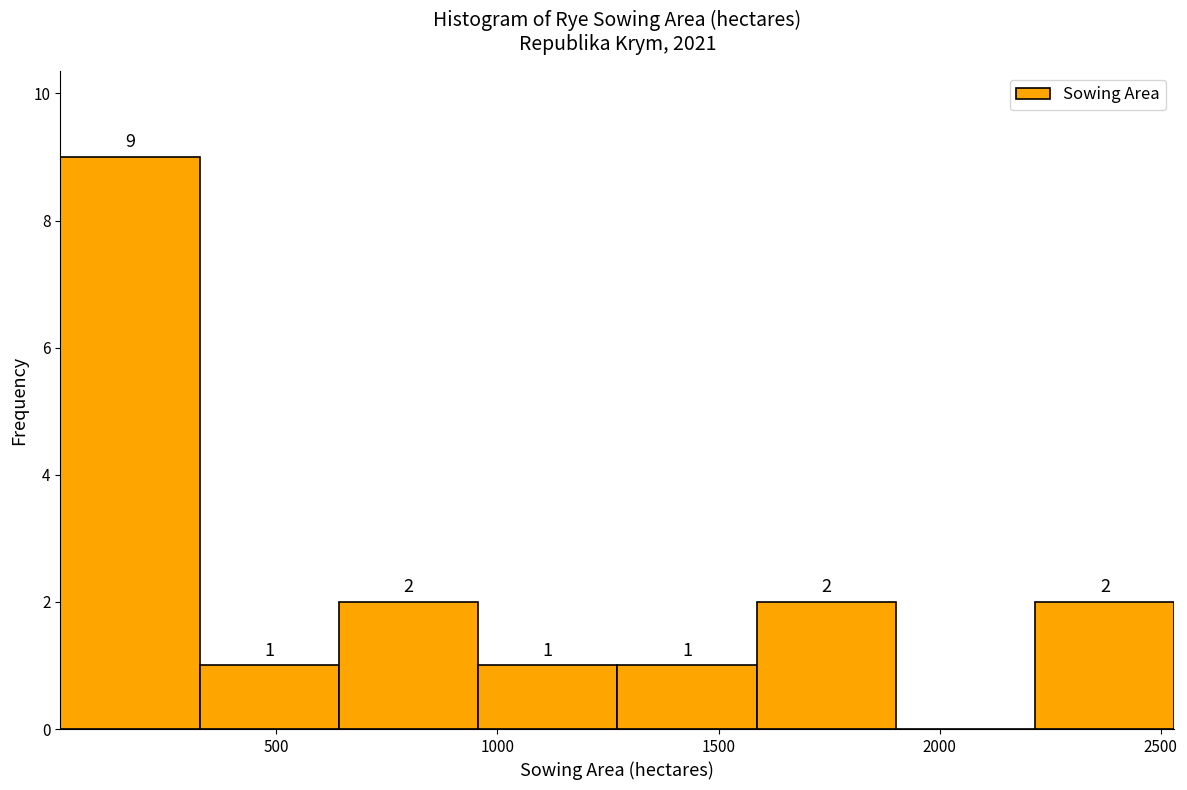

Over which range of the x-axis is the bar tallest?

0 to 350